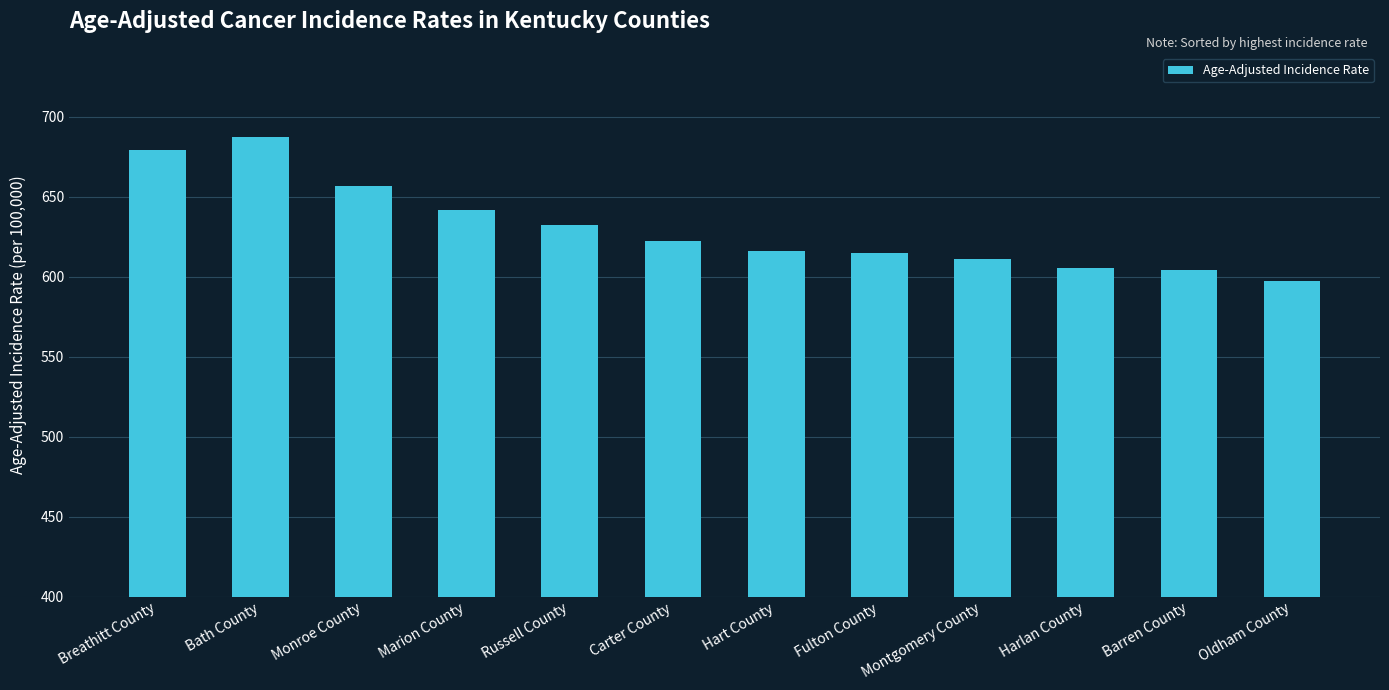

What is the difference between the values at Bath County and Oldham County?

89.9